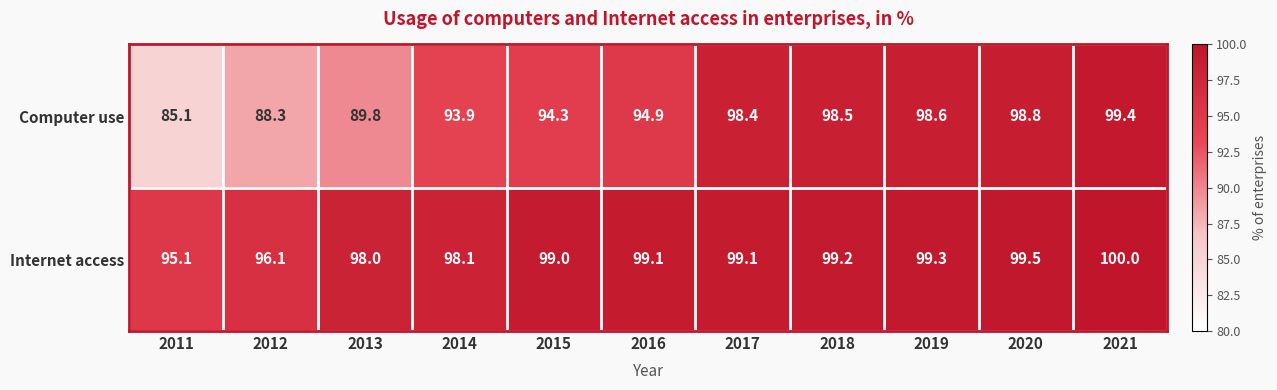

What is the difference between the highest and lowest values at 2021?

0.6